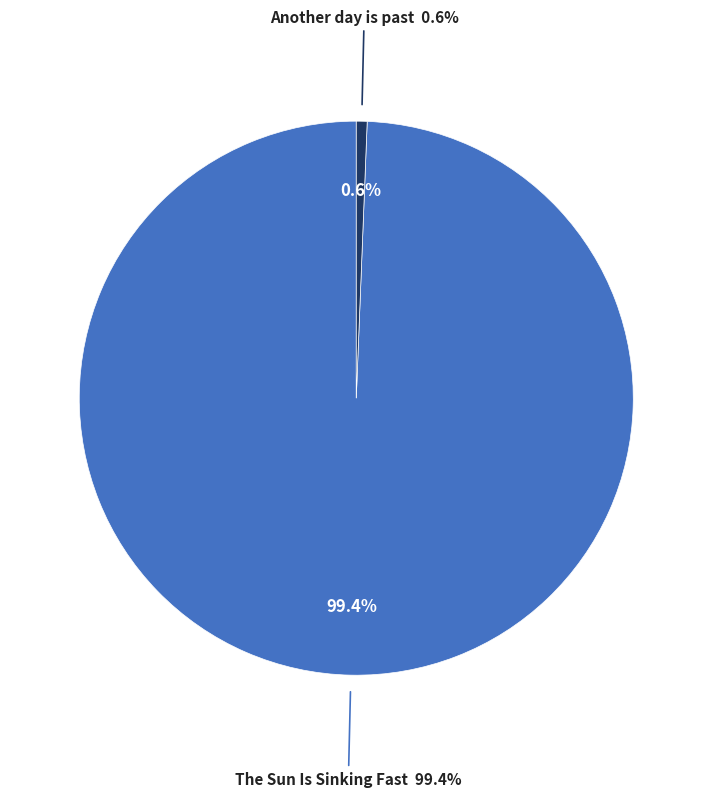

How many segments does this pie chart have?

2